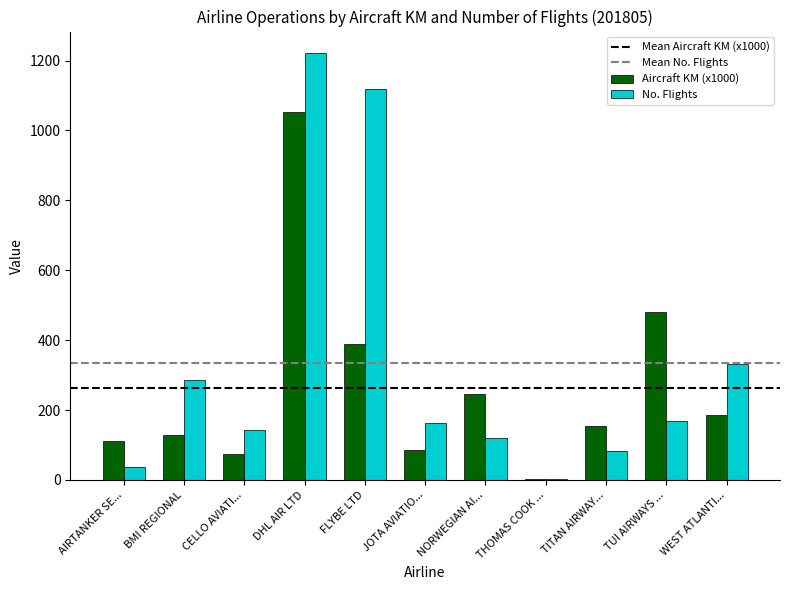

What is the maximum value shown in the chart?

1222